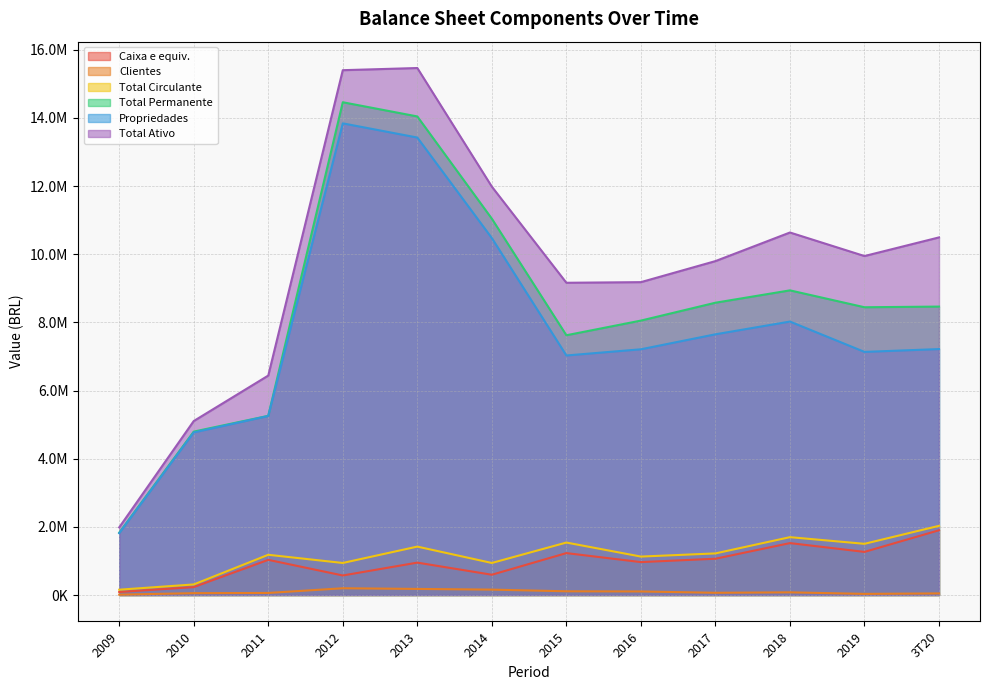

Is the value of Total Circulante at 2018 greater than the value of Total Permanente at 2017?

No